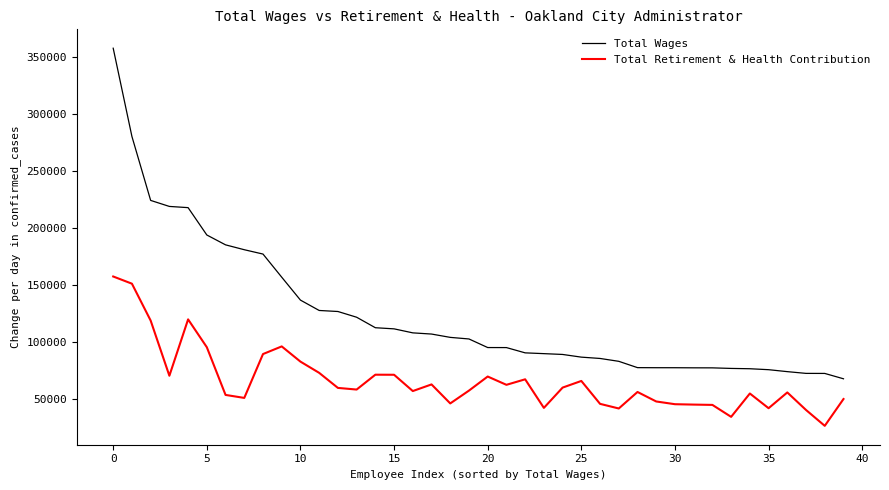

How many lines are shown in the chart?

2